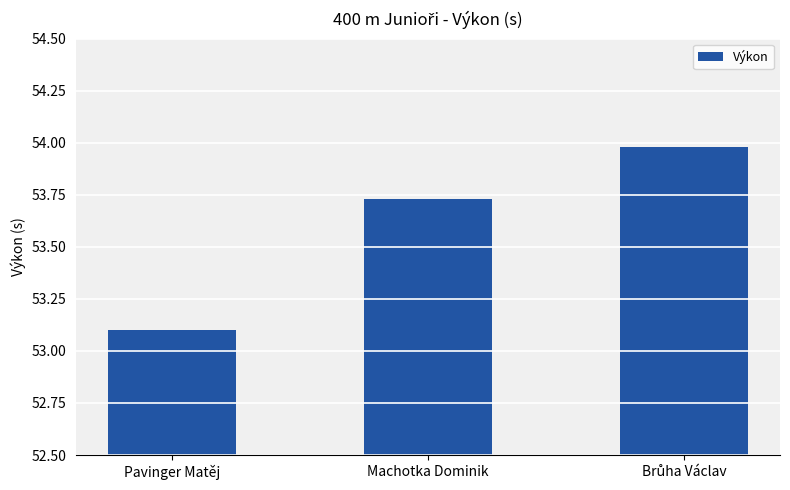

Where is the data nearest to the value 53?

Pavinger Matěj